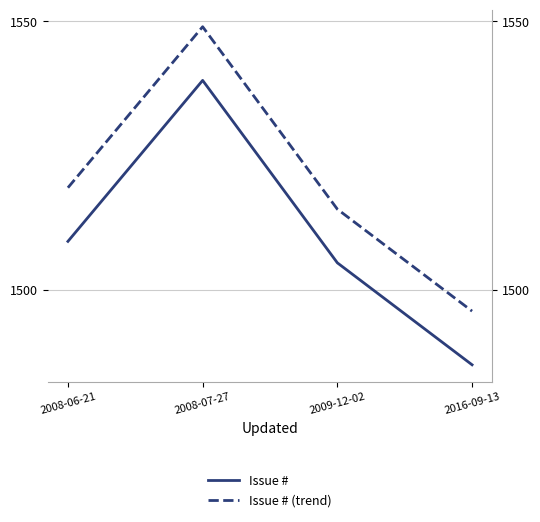

Rank the categories by Issue # (trend) value from lowest to highest.

2016-09-13, 2009-12-02, 2008-06-21, 2008-07-27